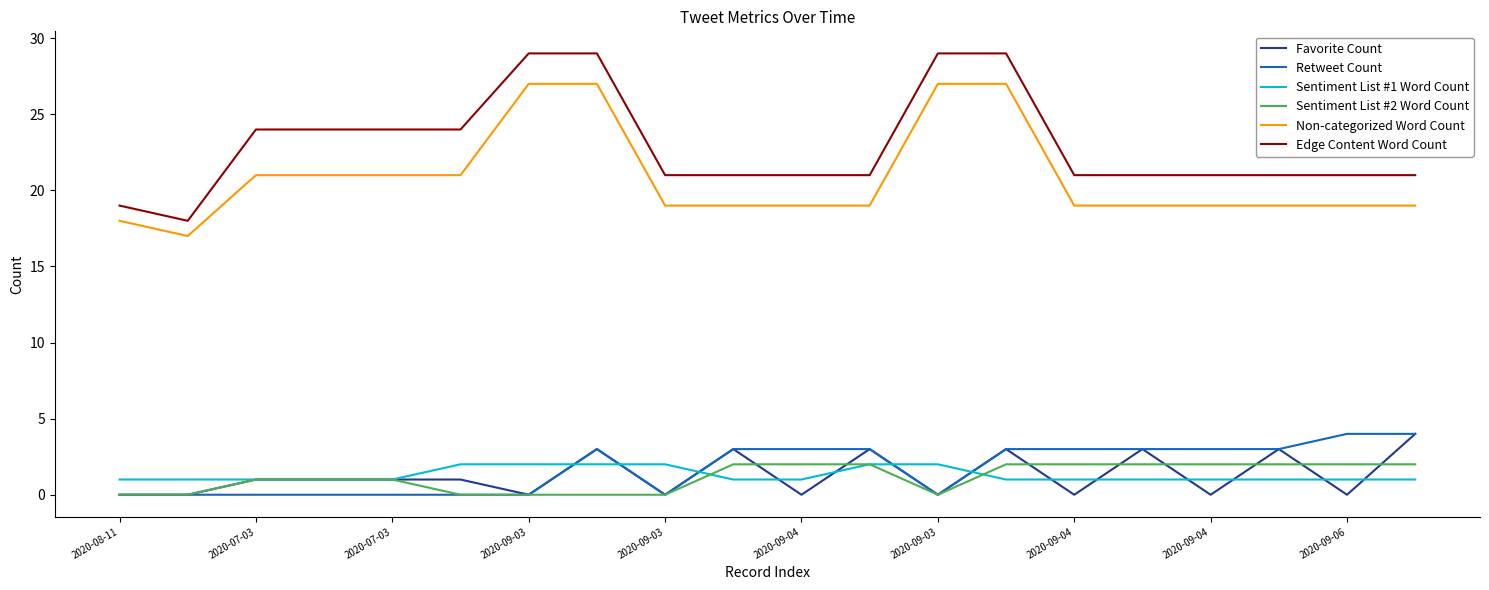

Which series has the largest total across all categories?

Edge Content Word Count